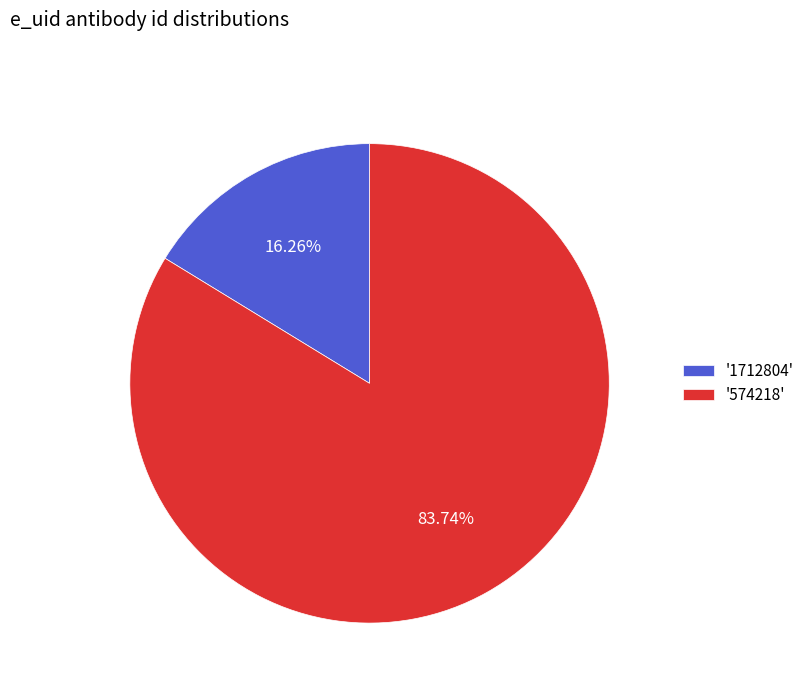

Count the number of slices in the pie.

2